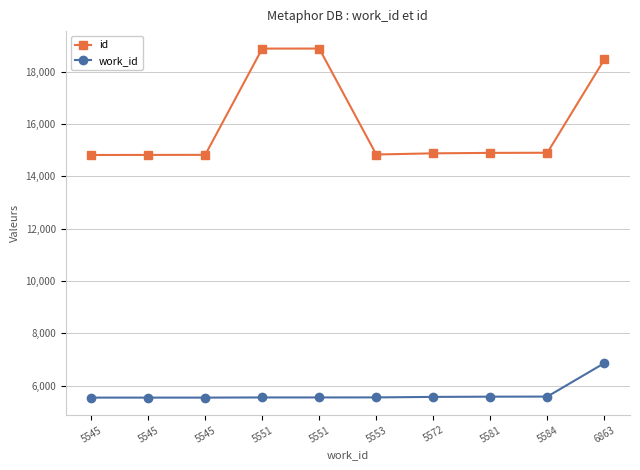

List the series in order of their peak value, highest first.

id, work_id